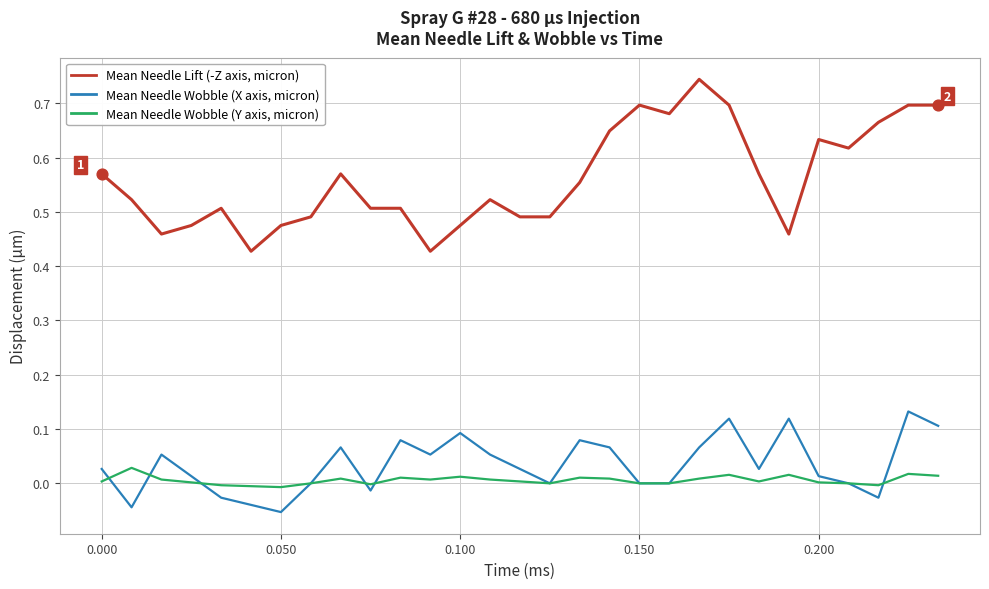

Which series has the largest range (max minus min)?

Mean Needle Lift (-Z axis, micron)